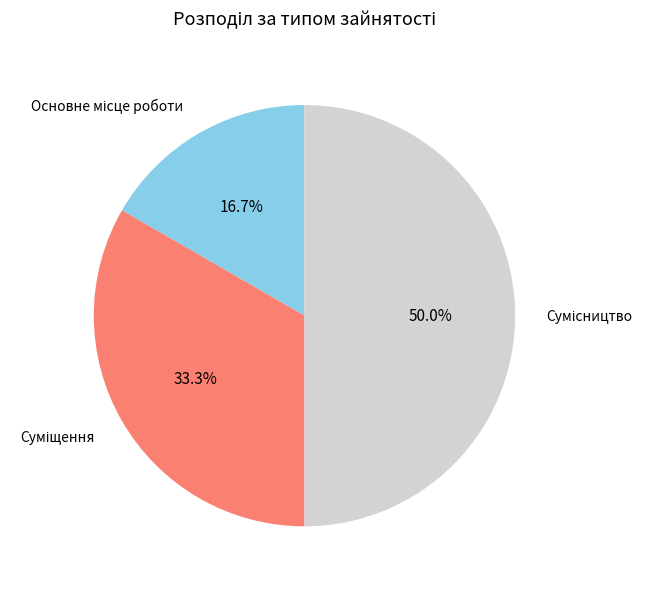

Rank the categories by value from lowest to highest.

Основне місце роботи, Суміщення, Сумісництво